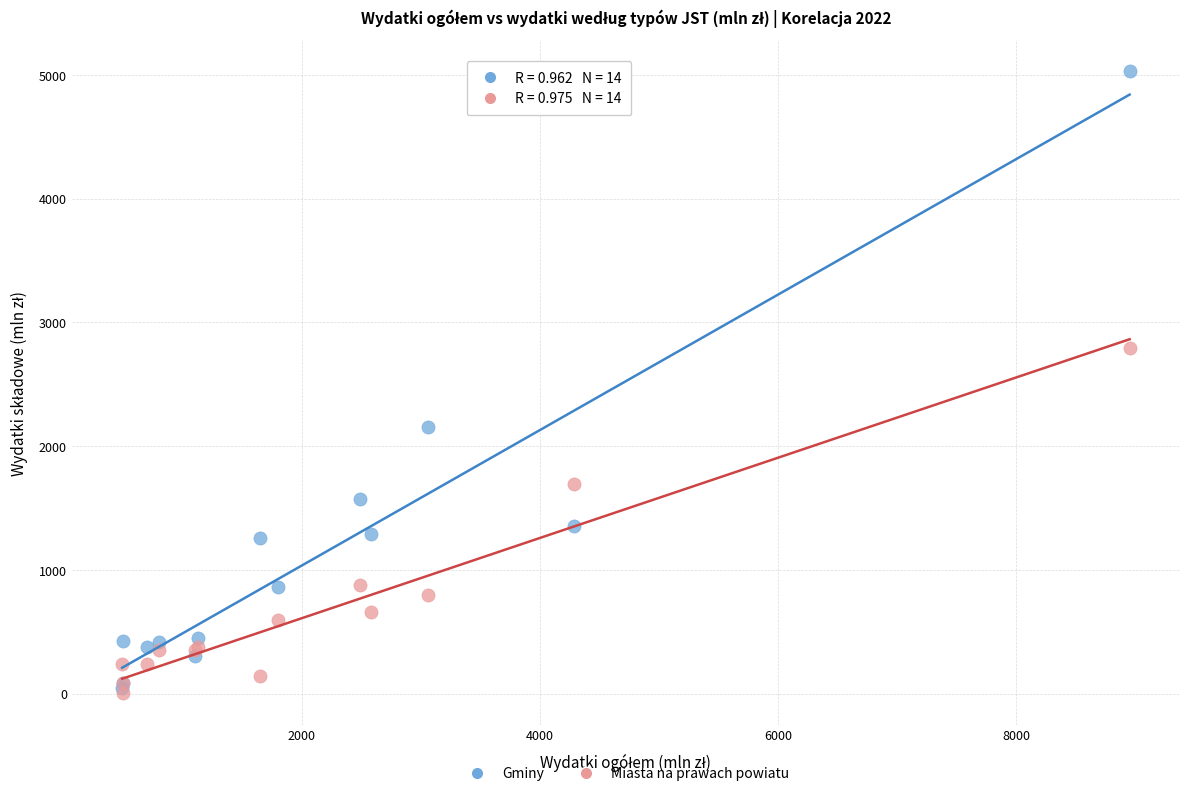

Across all series, what Y value is closest to 2514?

2795.1